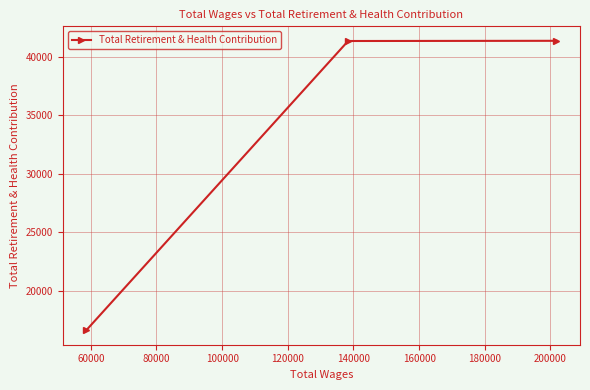

How many data points are above 41342?

1